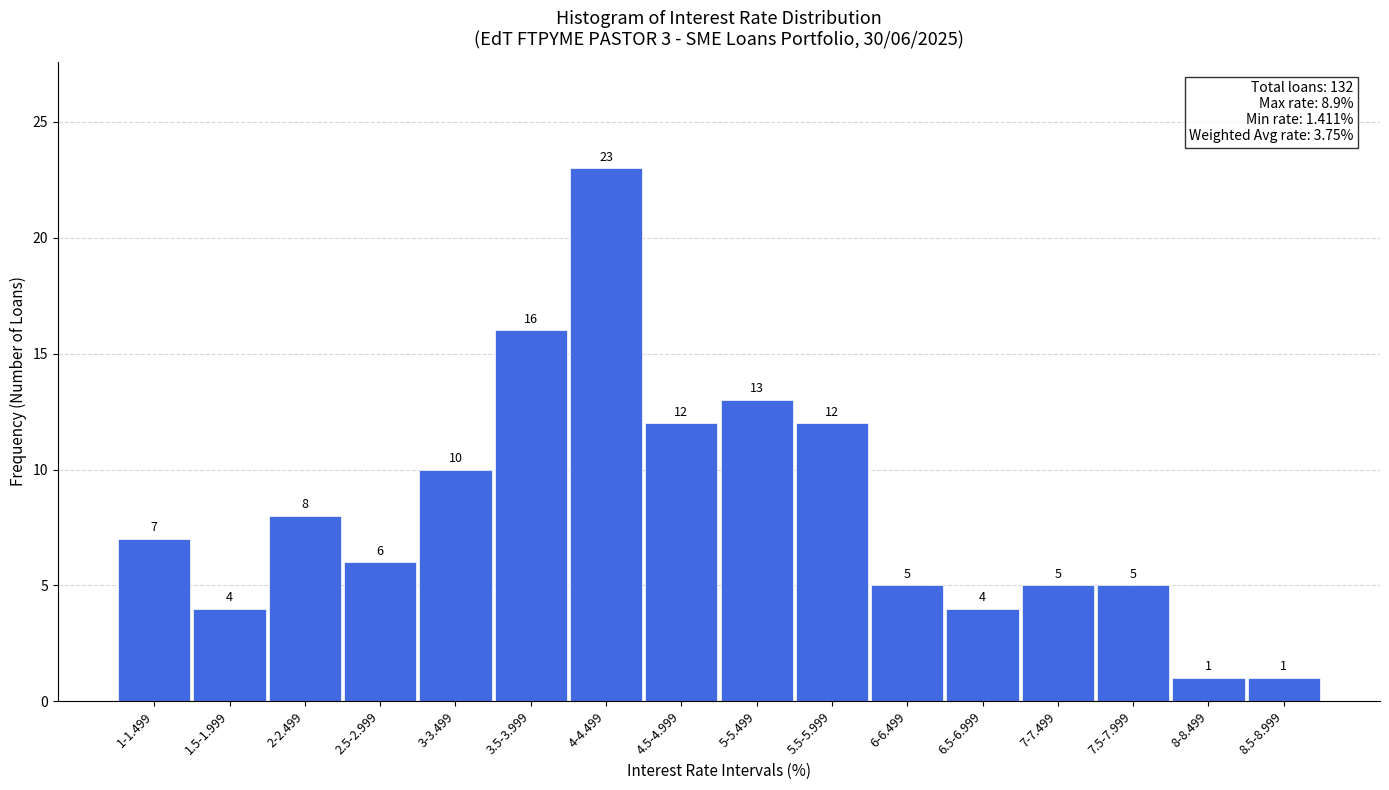

Reading left to right, extract all data points from this chart.

1-1.499=7	1.5-1.999=4	2-2.499=8	2.5-2.999=6	3-3.499=10	3.5-3.999=16	4-4.499=23	4.5-4.999=12	5-5.499=13	5.5-5.999=12	6-6.499=5	6.5-6.999=4	7-7.499=5	7.5-7.999=5	8-8.499=1	8.5-8.999=1